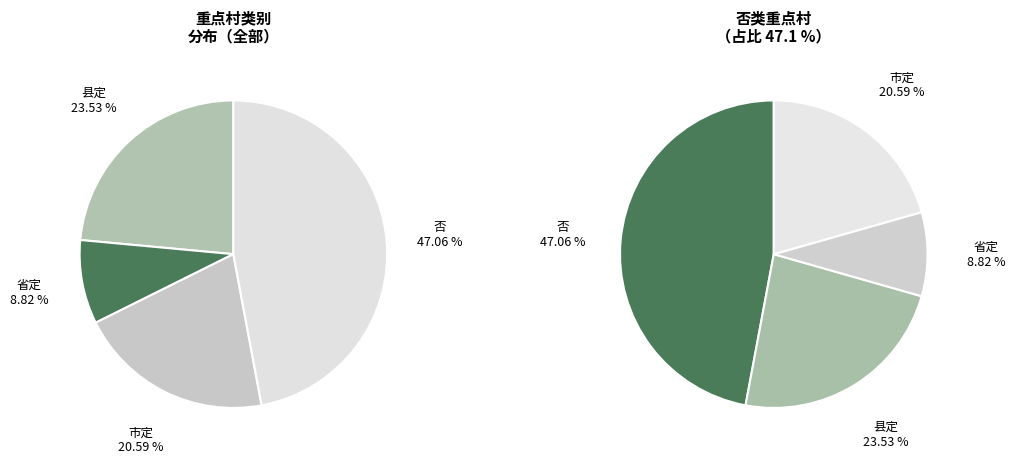

What percentage is the 县定 slice, to the nearest percent?

24%